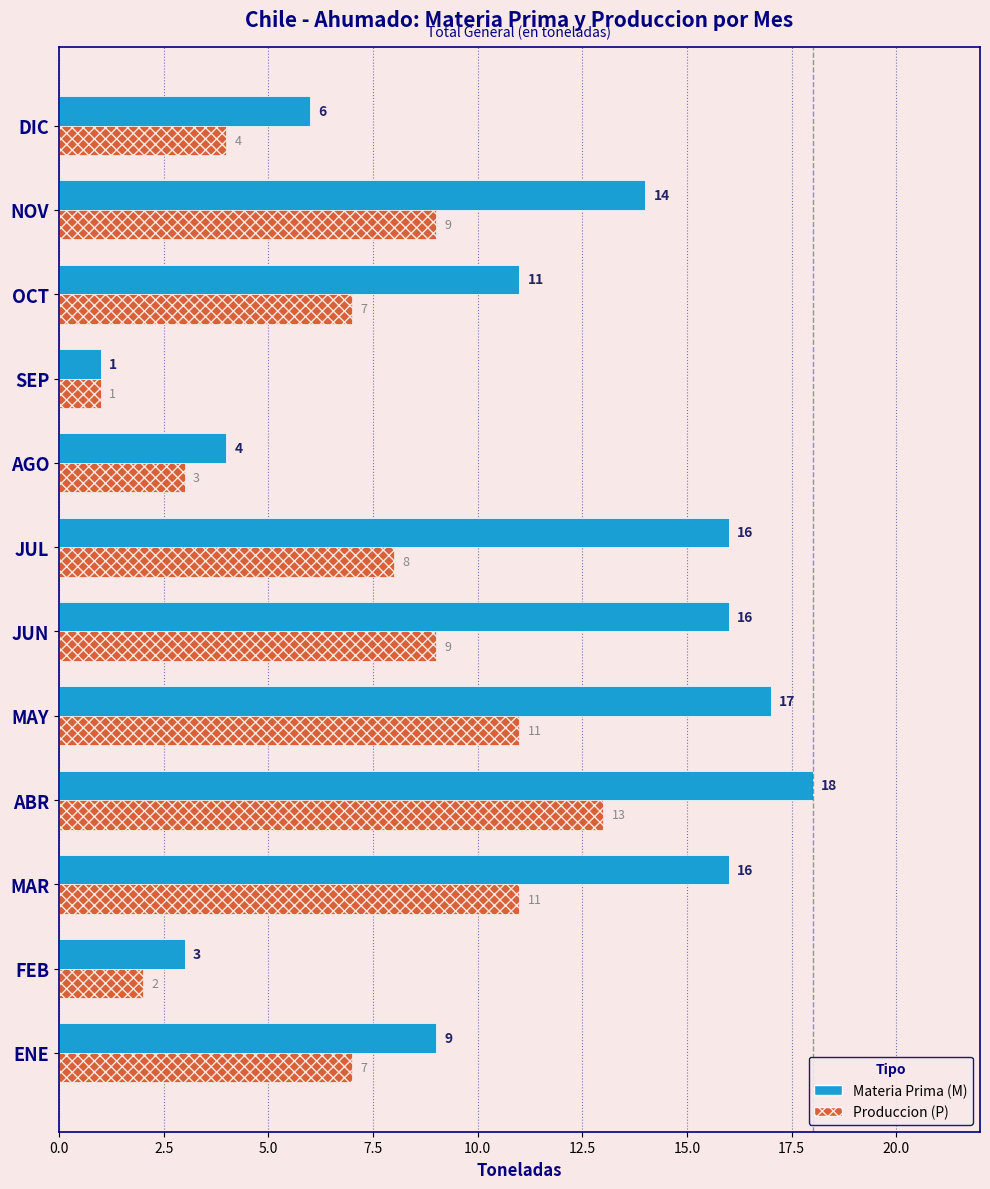

What is the maximum value for Produccion (P)?

13